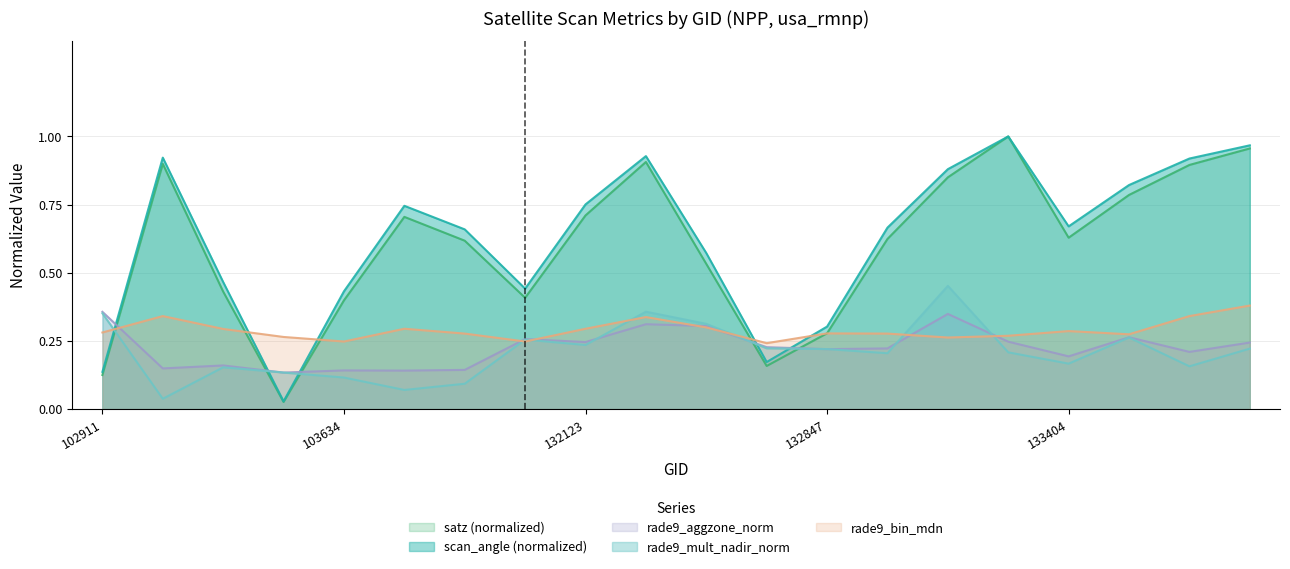

True or false: rade9_mult_nadir_norm has a value of 0.1 at 103752.

True